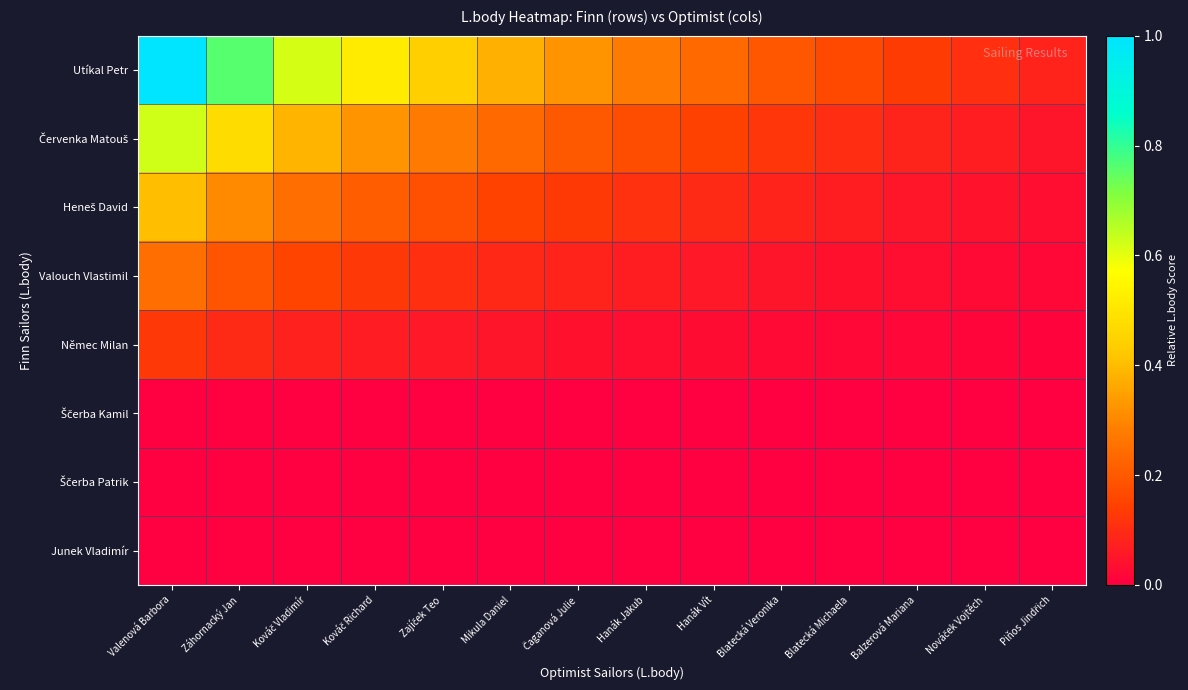

Count the number of data series in this chart.

8